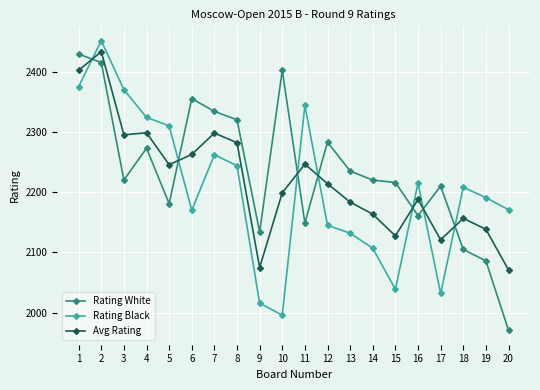

At how many categories does at least one series exceed 2433?

1